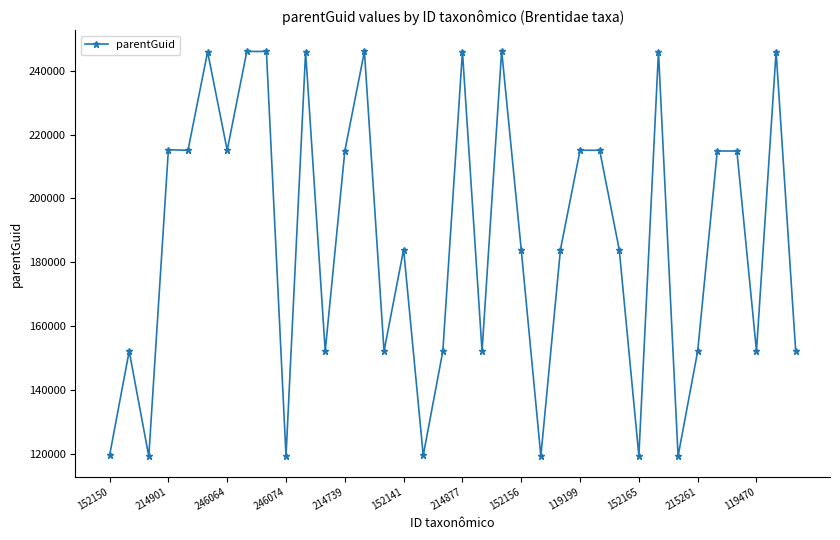

What is the minimum value shown in the chart?

119199